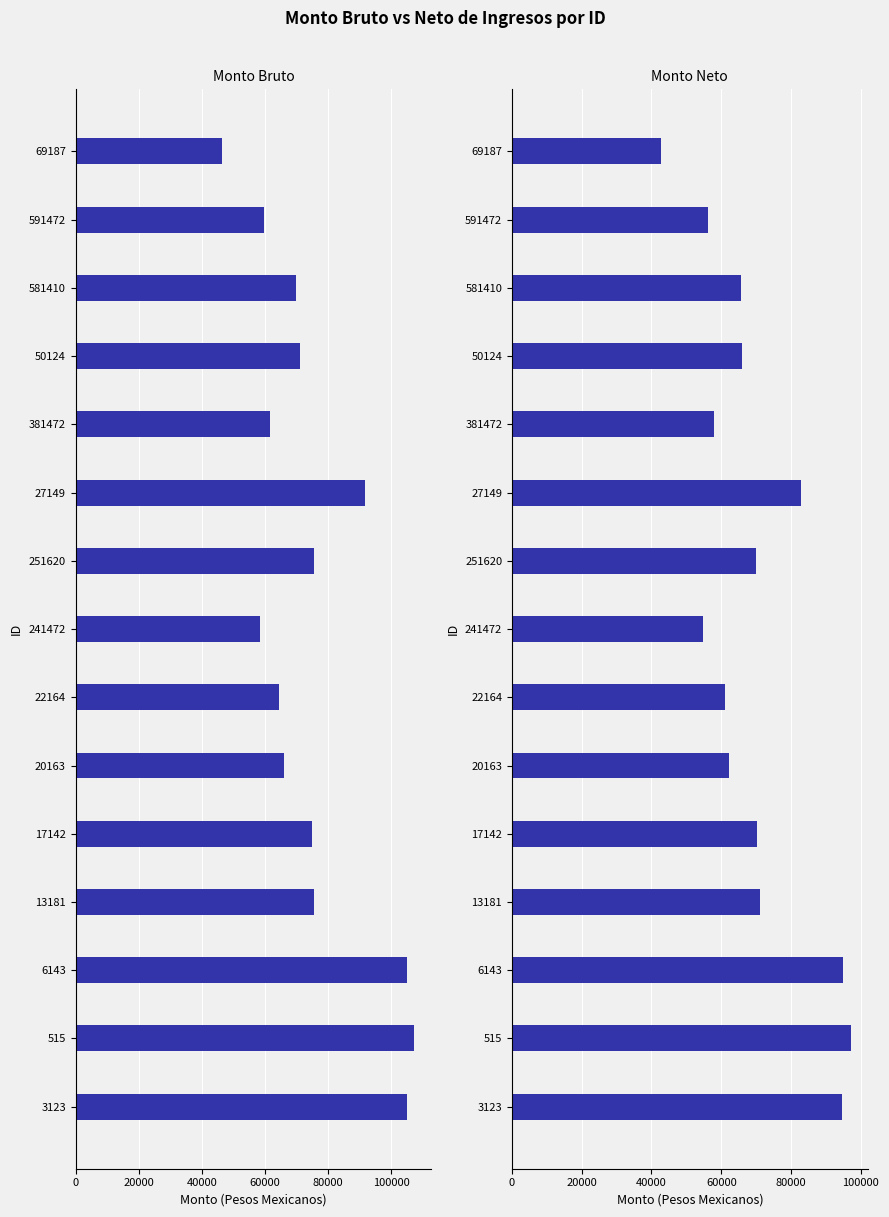

Which series has the largest total across all categories?

Monto bruto de los ingresos